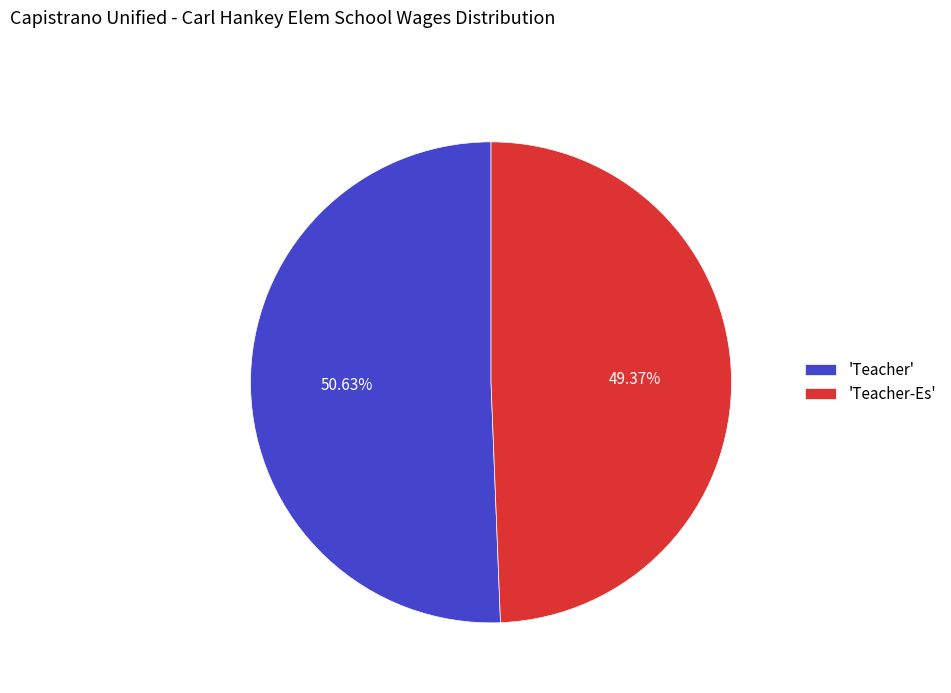

Which slice is the largest?

'Teacher'